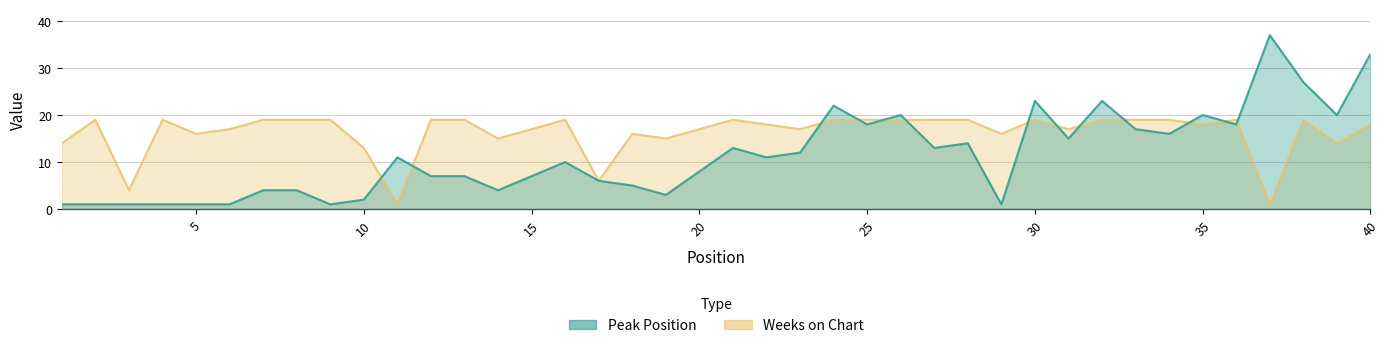

List the series in order of their peak value, lowest first.

Weeks on Chart, Peak Position